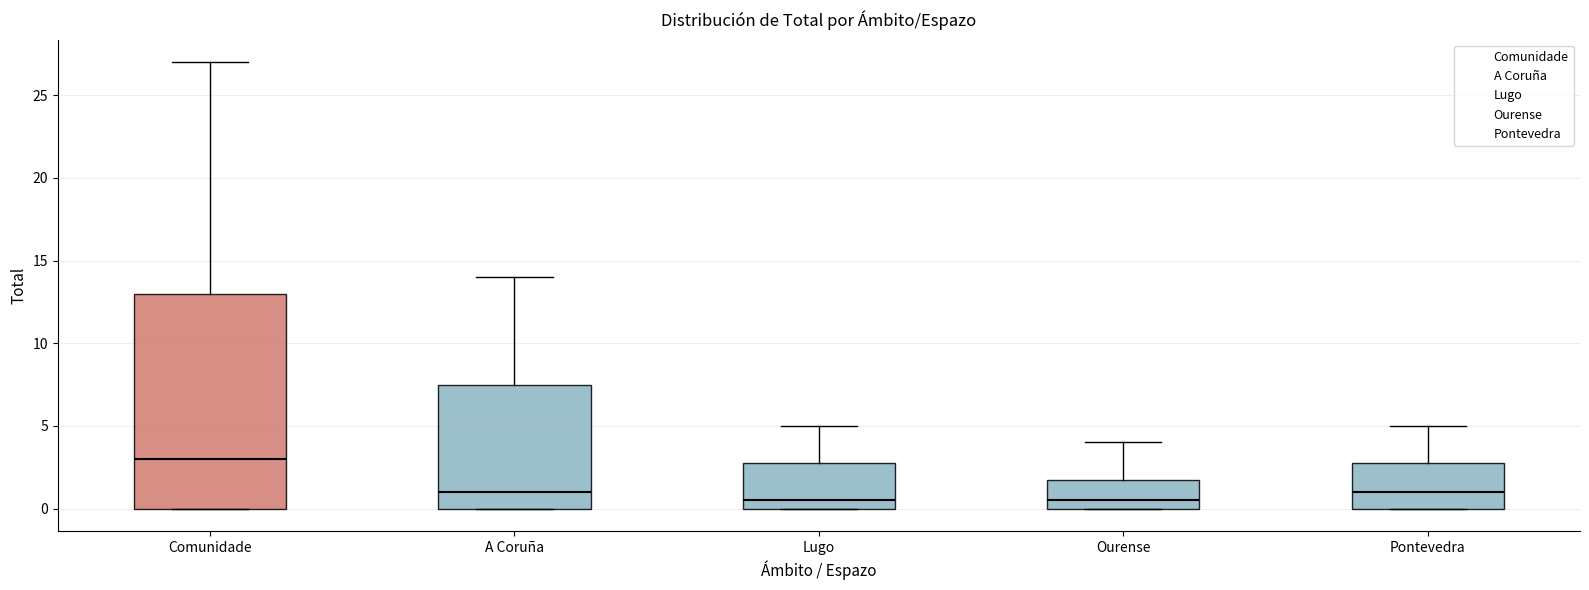

Reading left to right, read every box against the y-axis: the position of its median line, the range the box covers, and the ends of its whiskers. The values are not printed on the chart, so give them approximately, as read against the axis.

Comunidade: median 3.0, box 0.0 to 13.0, whiskers 0.0 to 27.0
A Coruña: median 1.0, box 0.0 to 7.5, whiskers 0.0 to 14.0
Lugo: median 0.5, box 0.0 to 3.0, whiskers 0.0 to 5.0
Ourense: median 0.5, box 0.0 to 2.0, whiskers 0.0 to 4.0
Pontevedra: median 1.0, box 0.0 to 3.0, whiskers 0.0 to 5.0